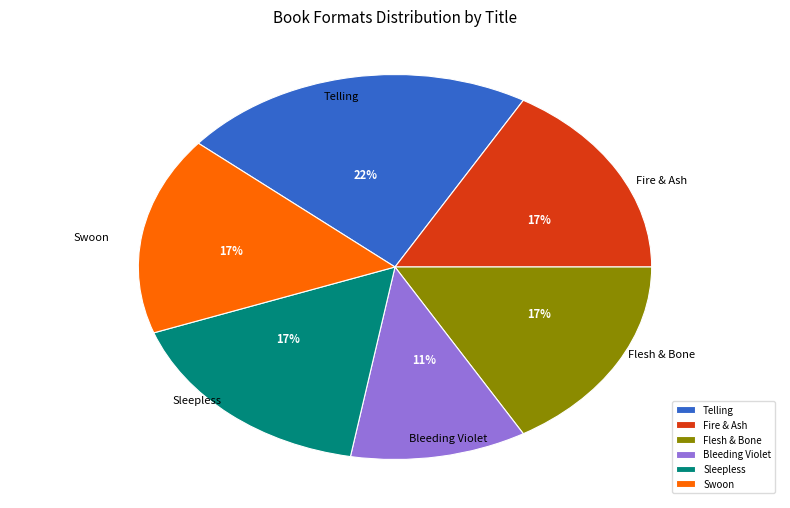

Between Telling and Sleepless, which is larger?

Telling